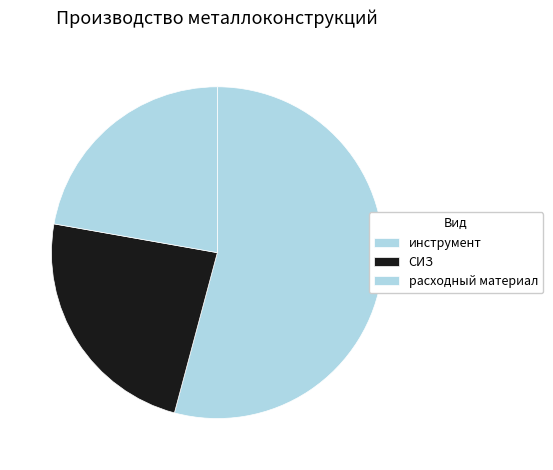

What is the change in value from инструмент to СИЗ?

-22